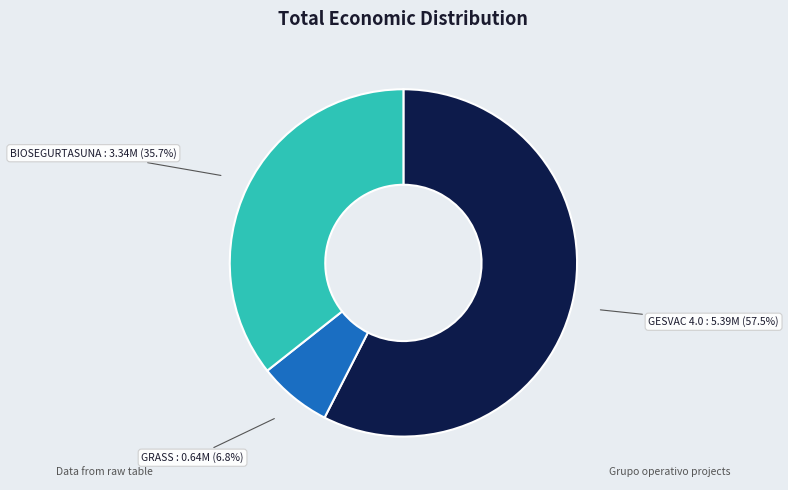

Is there a majority slice in this chart?

Yes